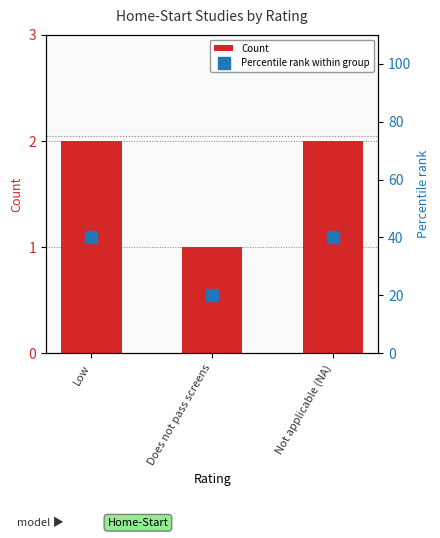

Reading right to left, what are all the values shown in this chart?

Count: Not applicable (NA)=2	Does not pass screens=1	Low=2
Percentile rank within group: Not applicable (NA)=40	Does not pass screens=20	Low=40